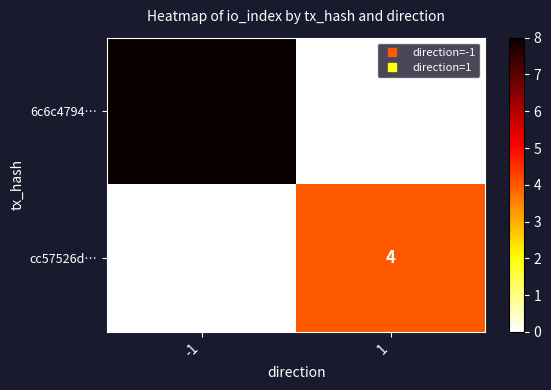

Reading left to right, extract all data points from this chart.

6c6c4794…: 8	0
cc57526d…: 0	4